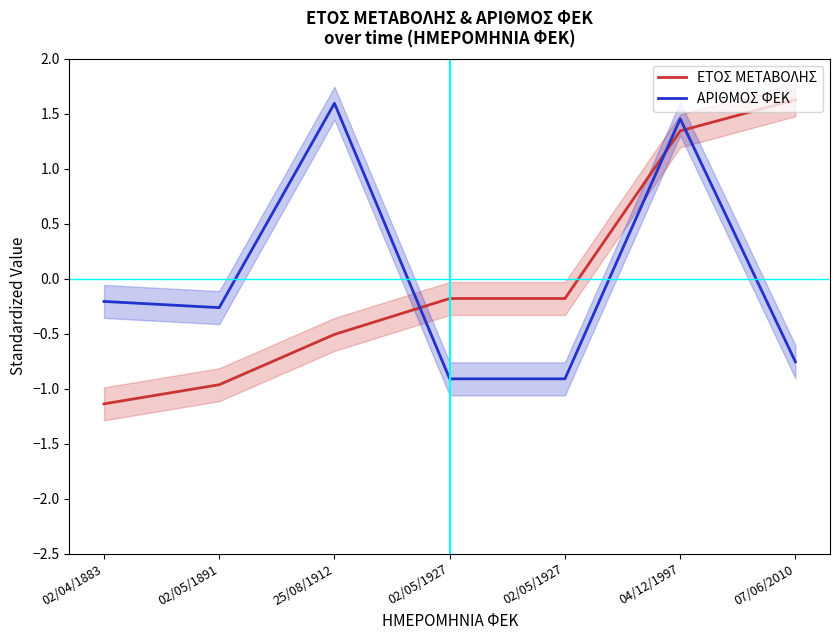

What is the greatest value displayed?

1.6